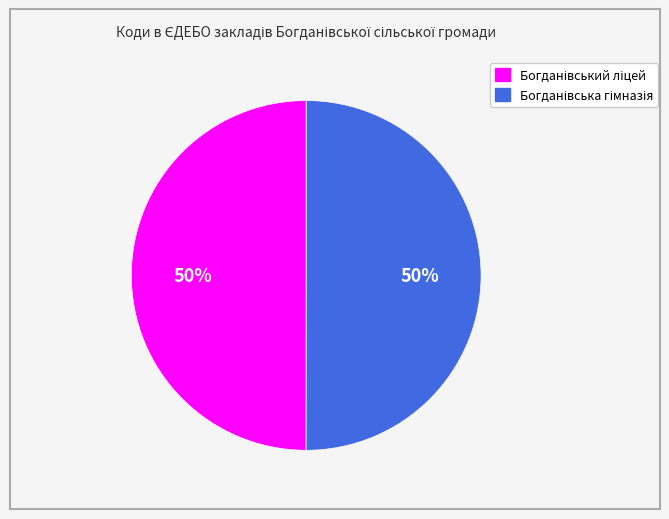

To the nearest percent, what is the average slice percentage?

50%